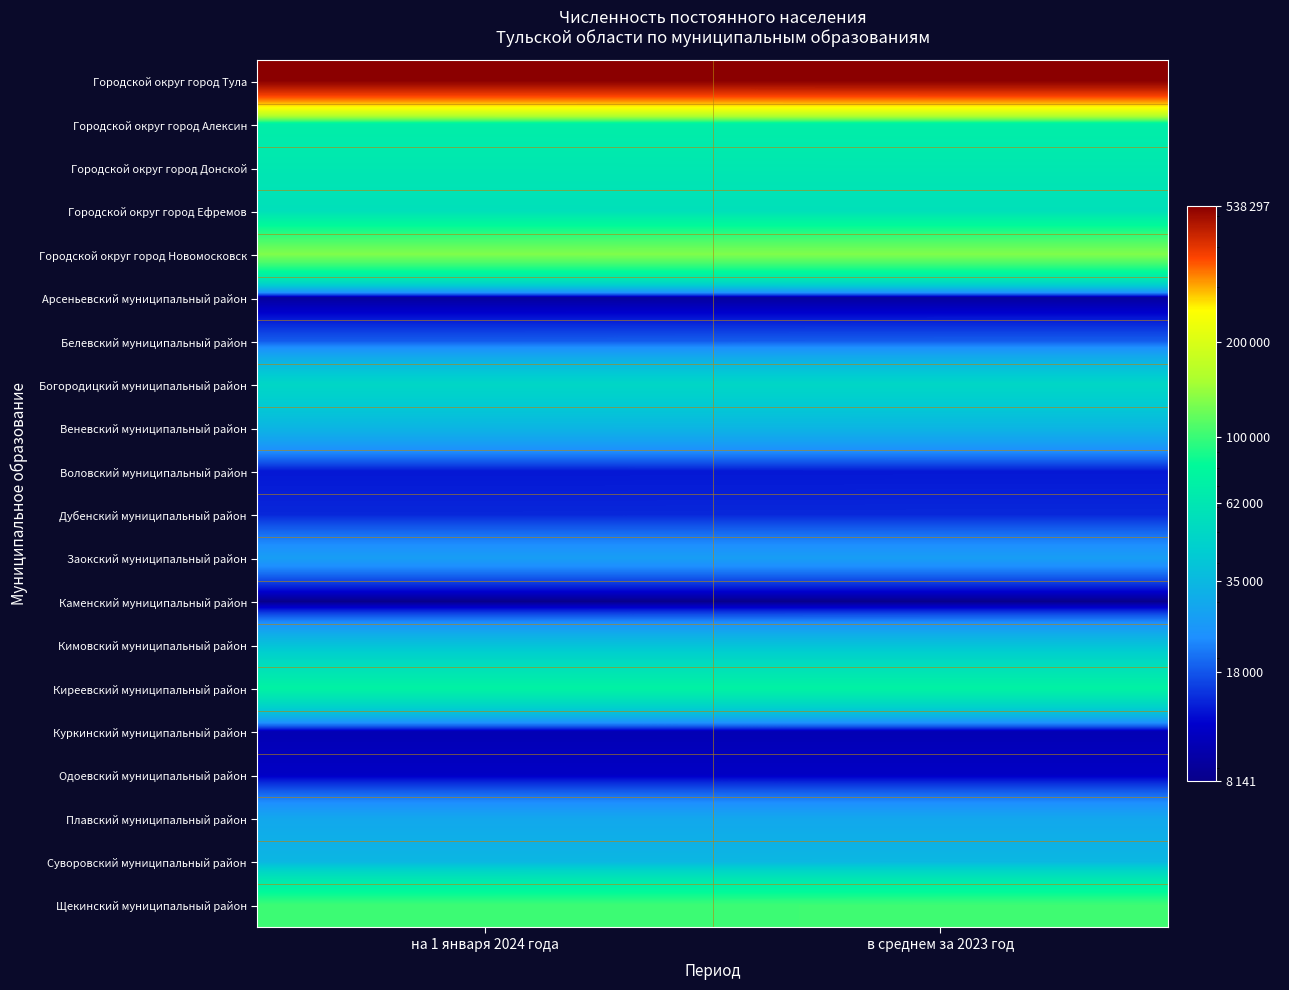

Which series changed the most between на 1 января 2024 года and в среднем за 2023 год?

Городской округ город Тула